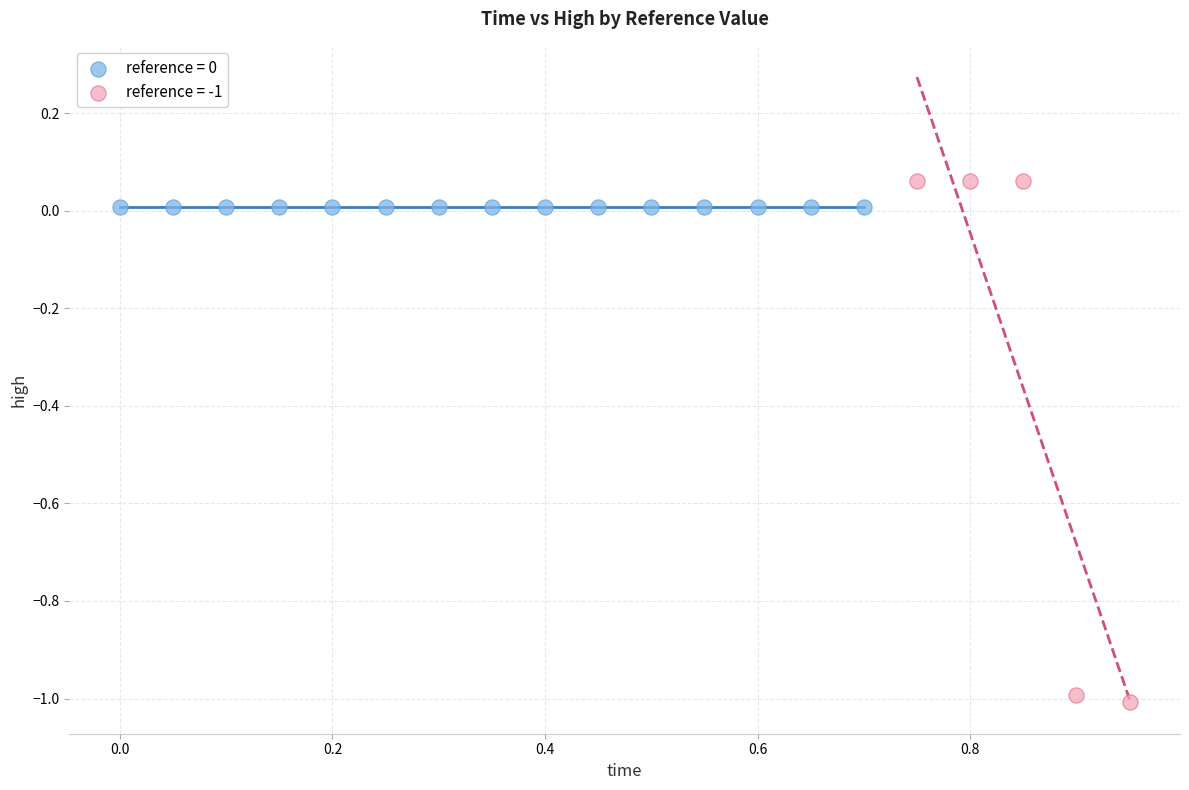

Which series contains the lowest Y value?

reference = -1